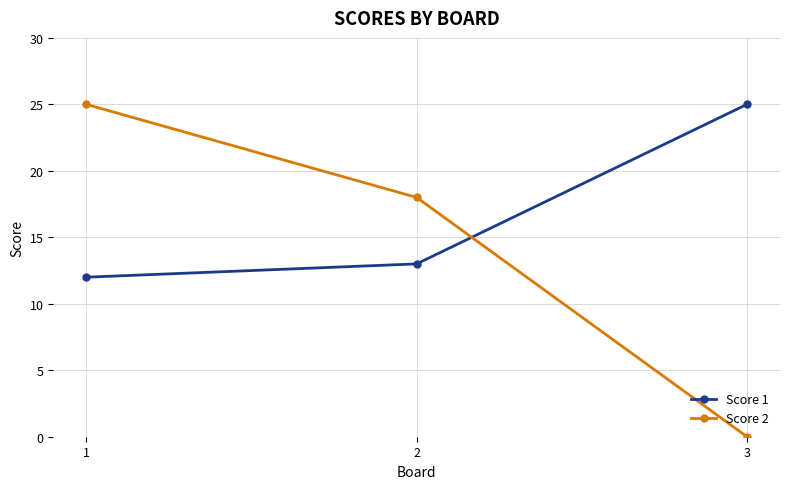

At which category is the sum across all series the highest?

1